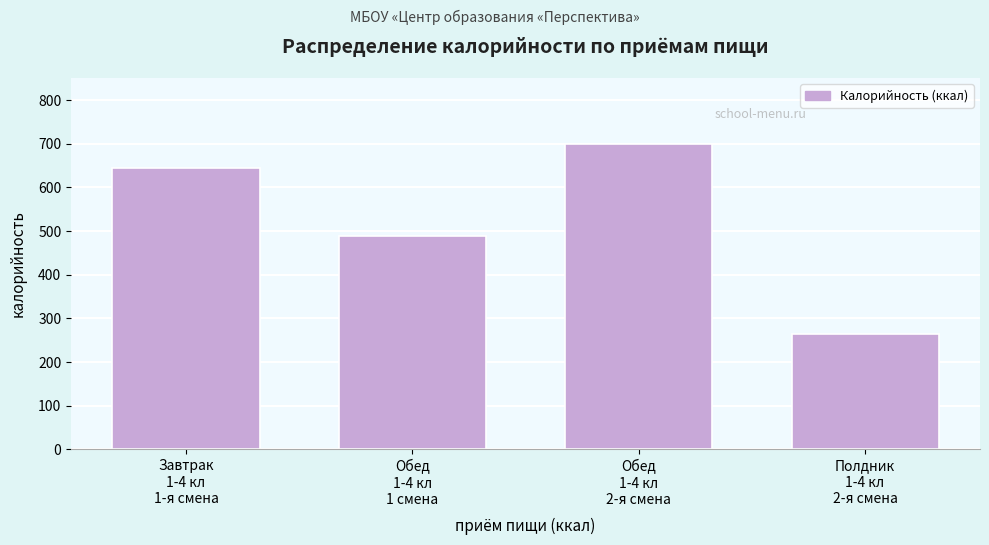

Reading left to right, extract all data points from this chart.

643	488	700	264